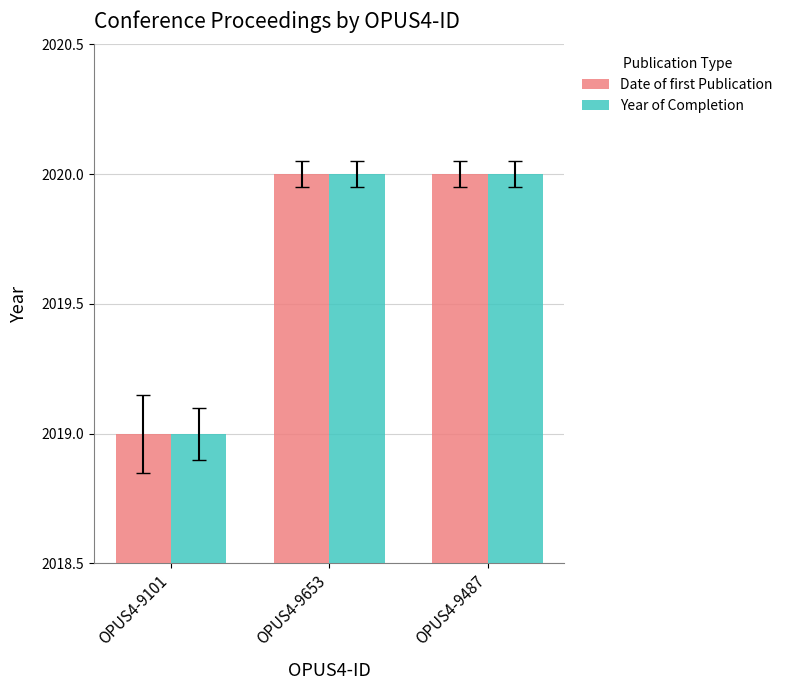

What is the label of the 3rd bar from the left?

OPUS4-9487